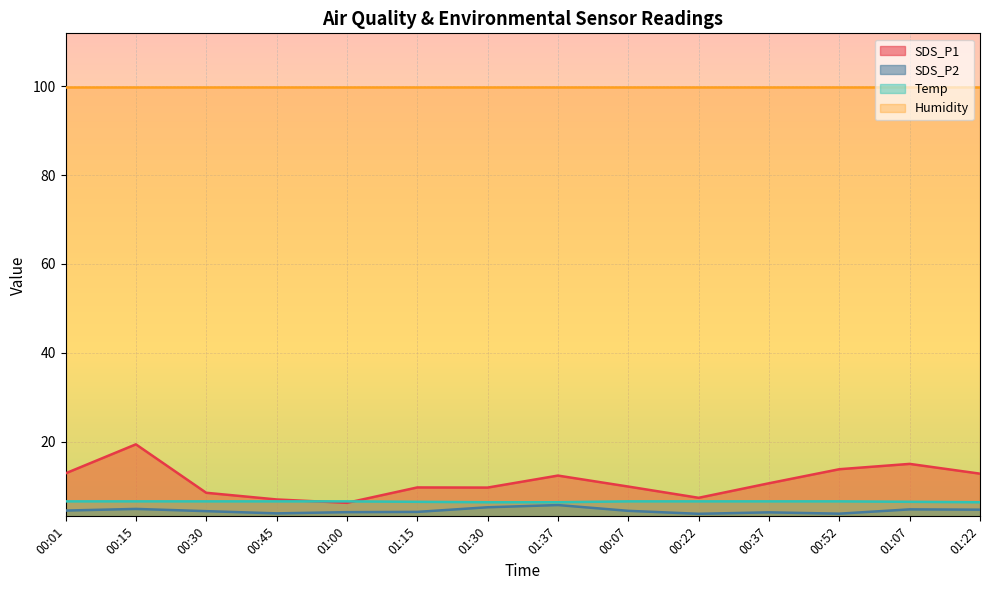

Which series changed the most between 00:07 and 00:37?

SDS_P1